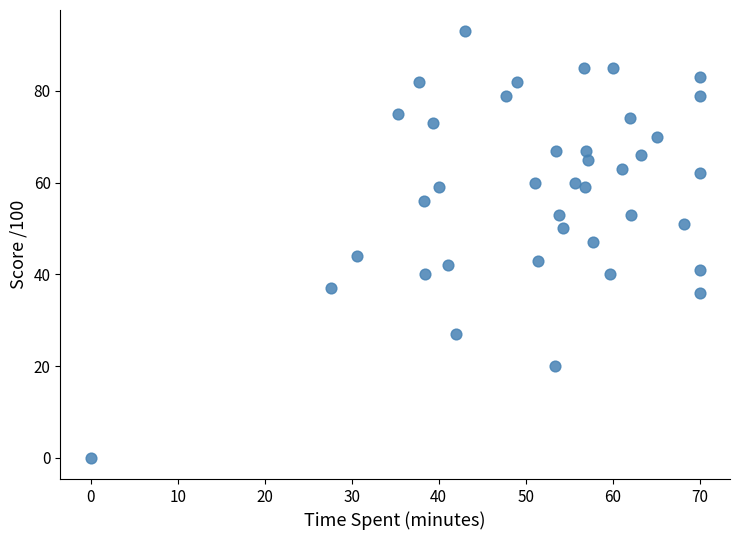

What is the range of Y values (max minus min)?

93